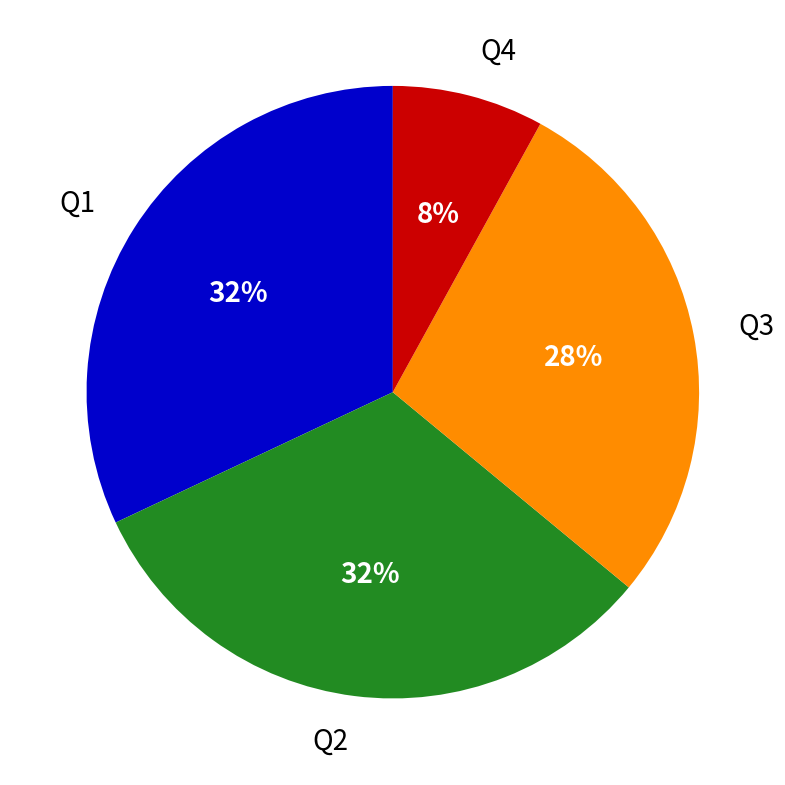

What percentage is the Q1 slice, to the nearest percent?

32%